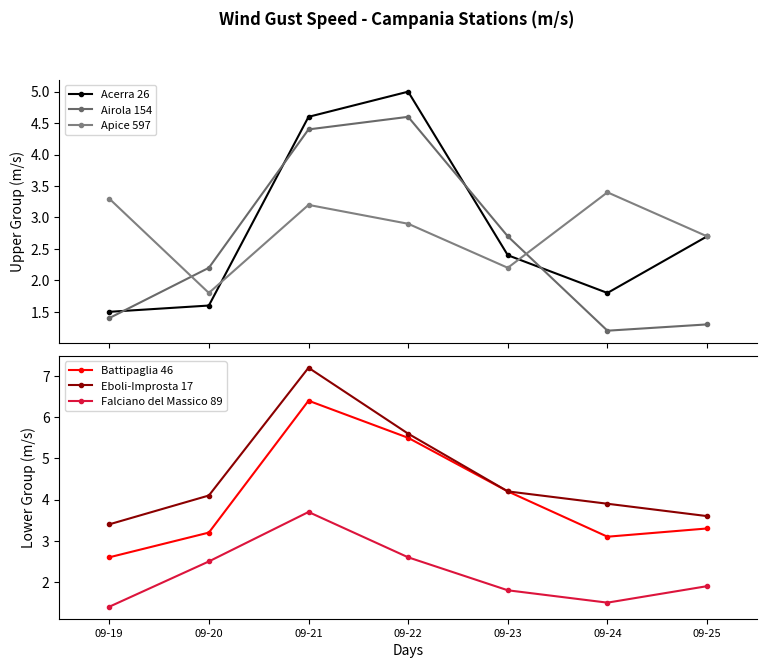

After their last crossing, which series has the higher values: Battipaglia 46 or Apice 597?

Battipaglia 46